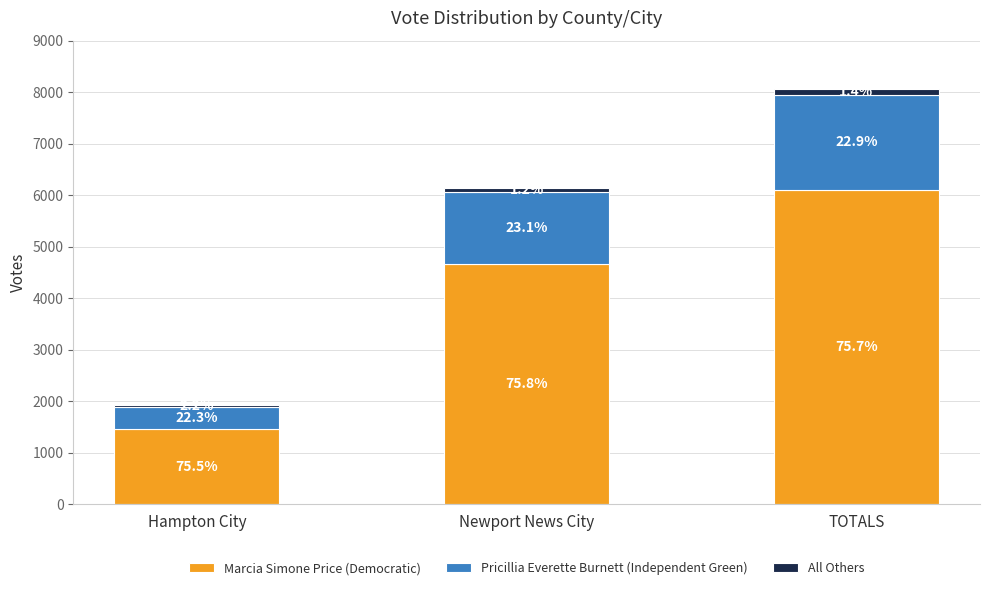

What is the difference between the maximum and minimum values in the Marcia Simone Price (Democratic) series?

4652